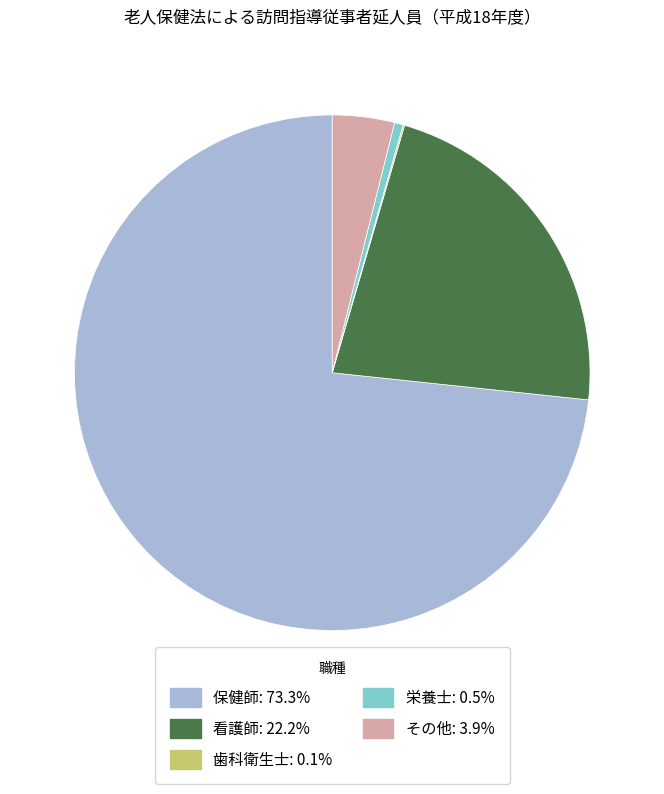

What is the ratio of the value at 保健師: 73.3% to the value at 看護師: 22.2%?

3.3